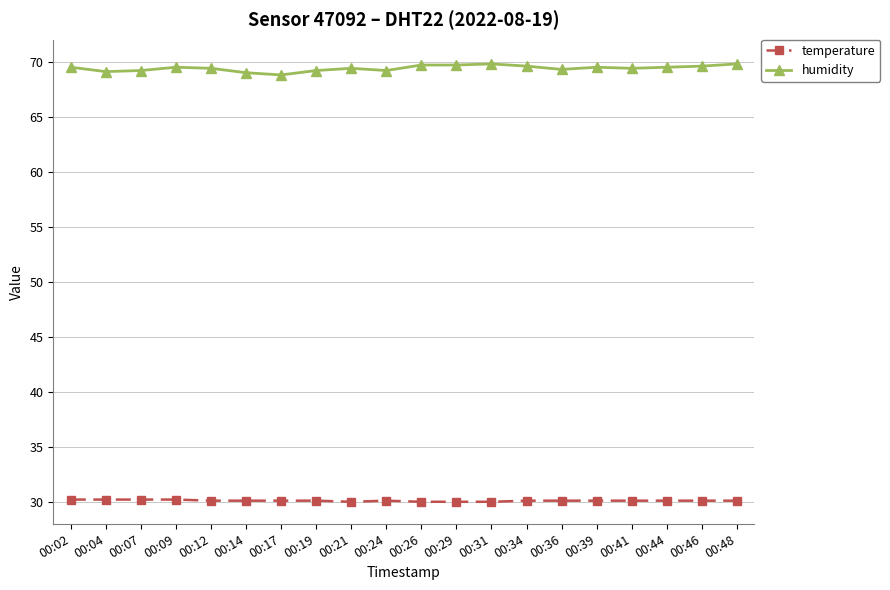

What is the maximum value for temperature?

30.2